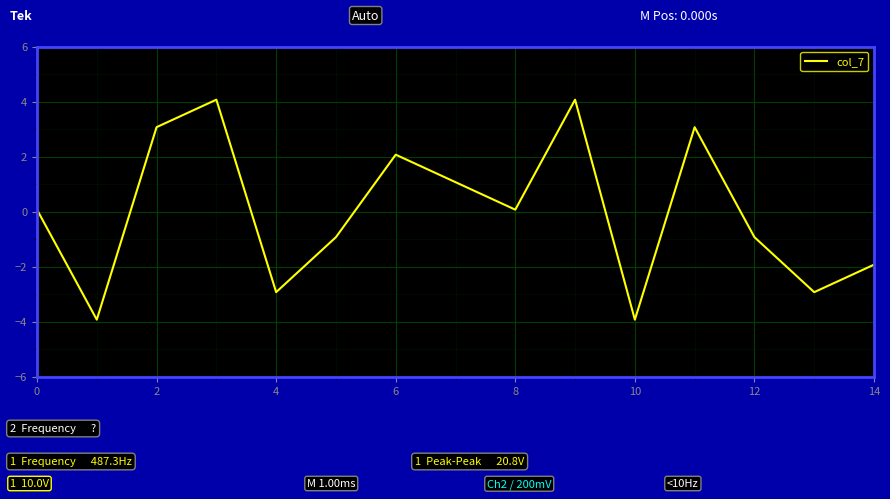

What is the difference between the maximum and minimum values?

8.0